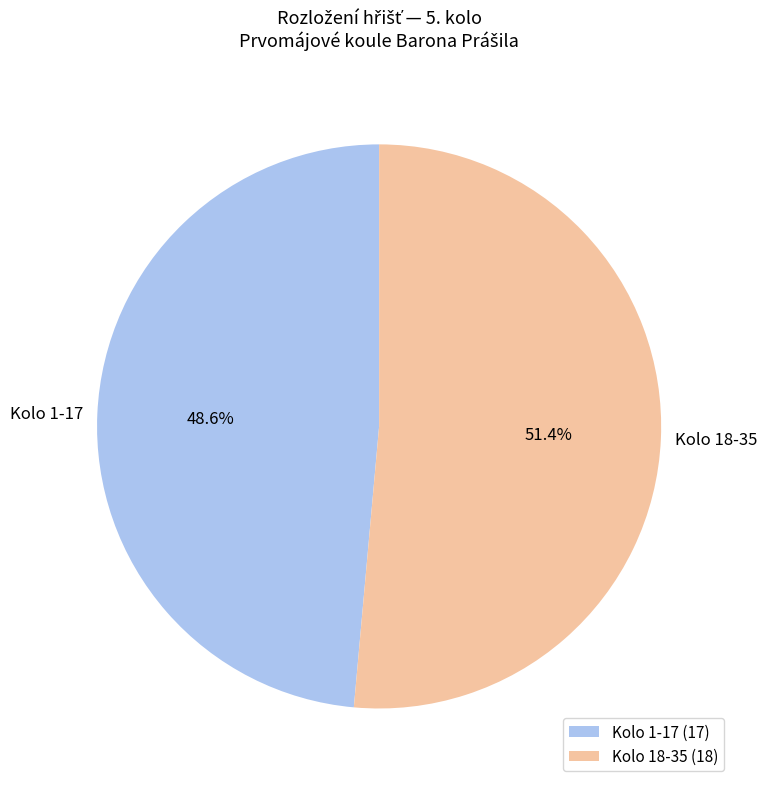

Is there any slice that represents more than half of the pie?

Yes